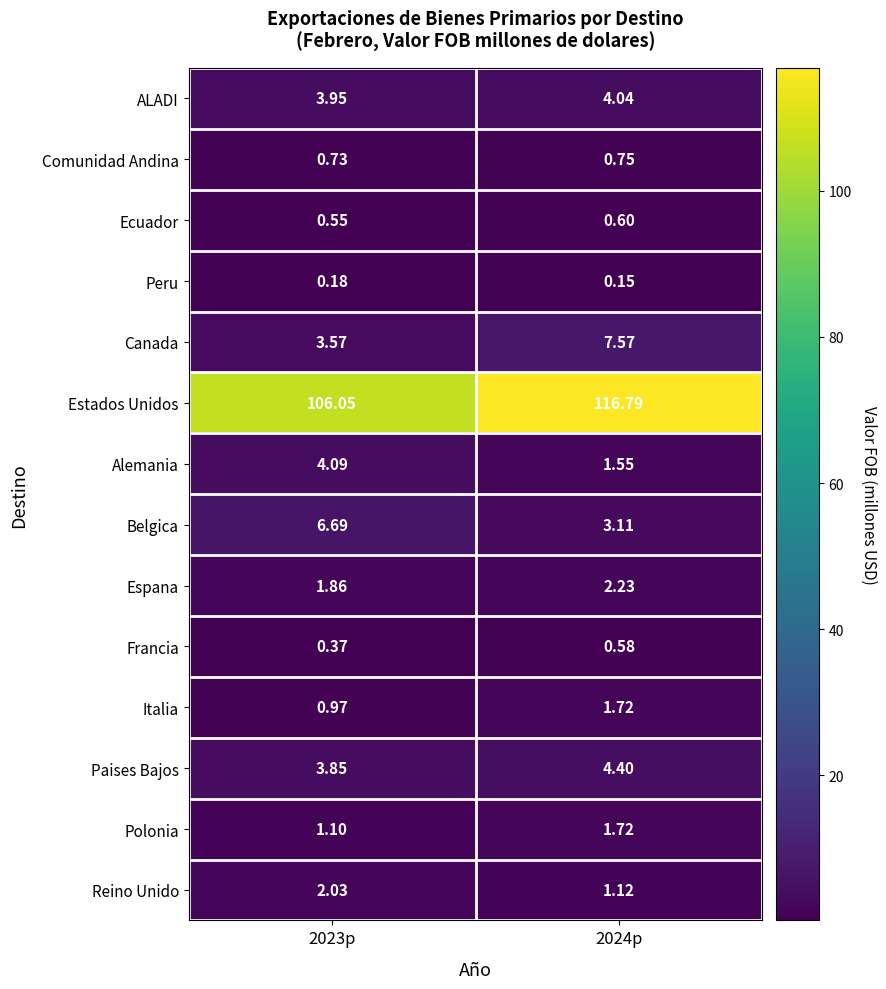

At 2023p, list the series in order from smallest to largest.

Peru, Francia, Ecuador, Comunidad Andina, Italia, Polonia, Espana, Reino Unido, Canada, Paises Bajos, ALADI, Alemania, Belgica, Estados Unidos